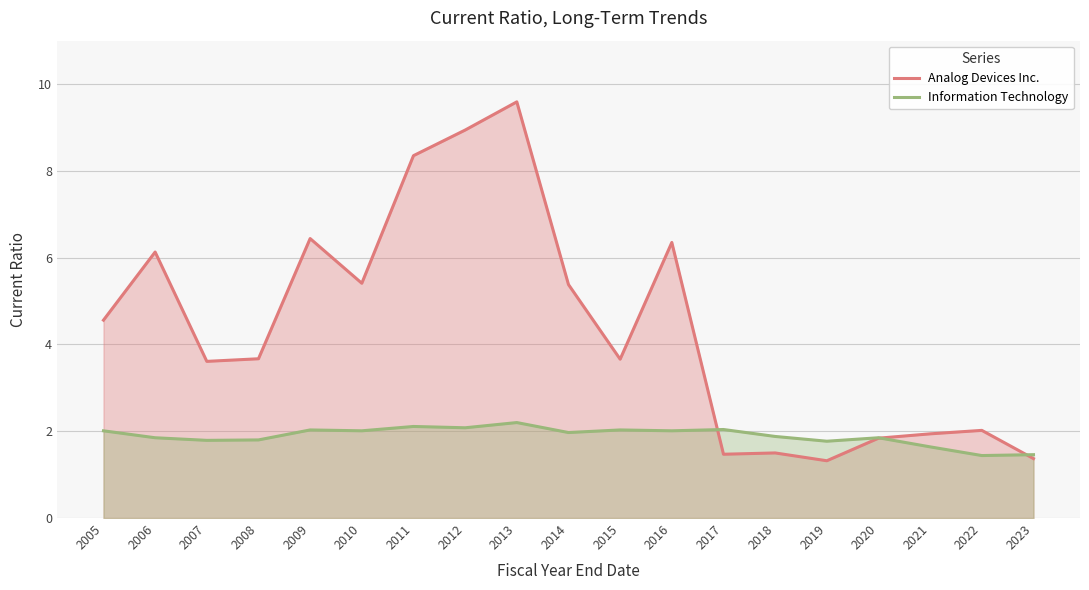

Rank the series at 2006 from highest to lowest value.

Analog Devices Inc., Information Technology